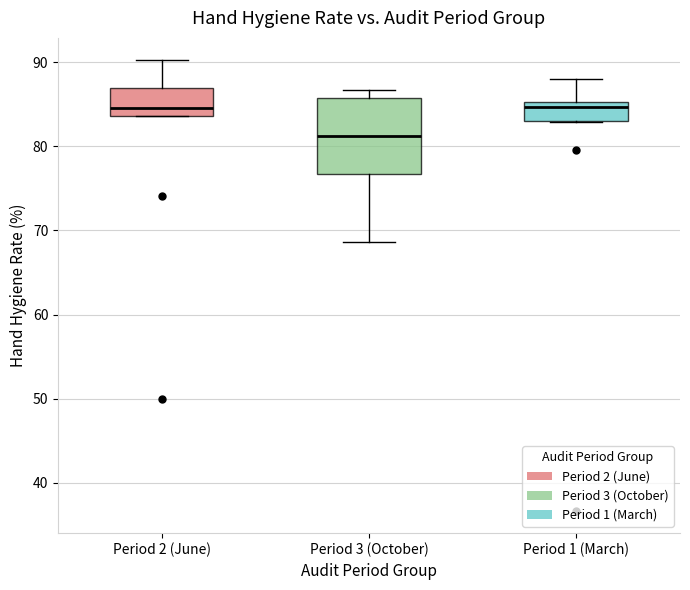

Where is the lower edge of the box for Period 3 (October) on the y-axis? The values are not printed on the chart, so give them approximately, as read against the axis.

77